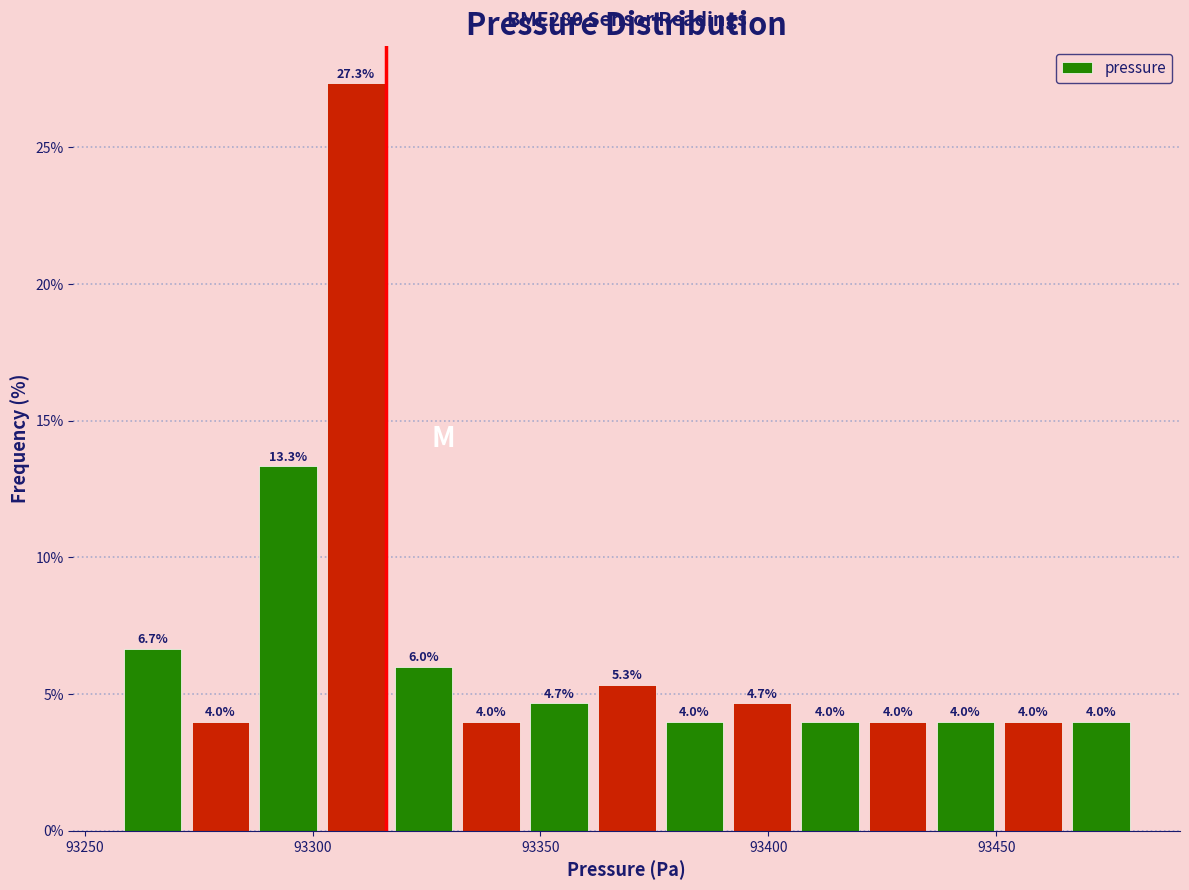

Around what value on the x-axis is the tallest bar? Give the approximate position of its centre, as read against the axis.

93310